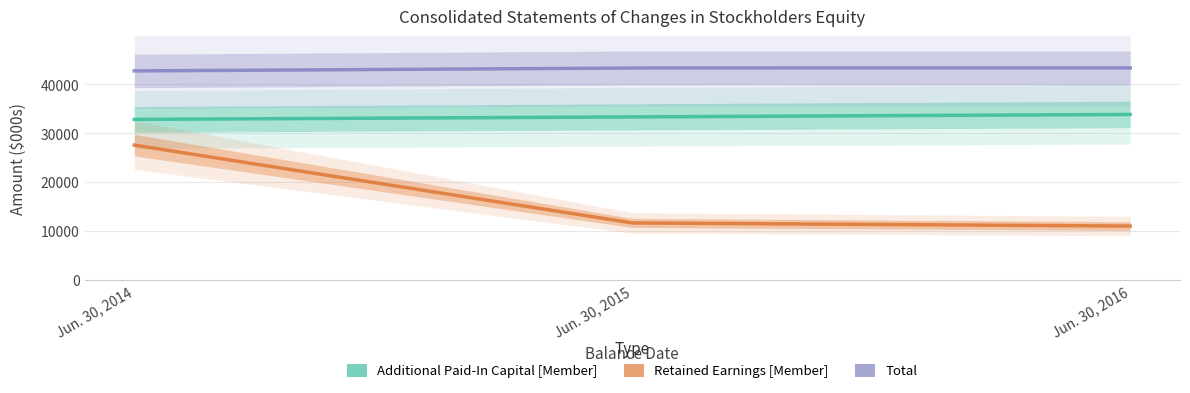

Reading right to left, what are all the values shown in this chart?

Additional Paid-In Capital [Member]: Jun. 30, 2016=33863	Jun. 30, 2015=33375	Jun. 30, 2014=32853
Retained Earnings [Member]: Jun. 30, 2016=11018	Jun. 30, 2015=11664	Jun. 30, 2014=27588
Total: Jun. 30, 2016=43392	Jun. 30, 2015=43386	Jun. 30, 2014=42779